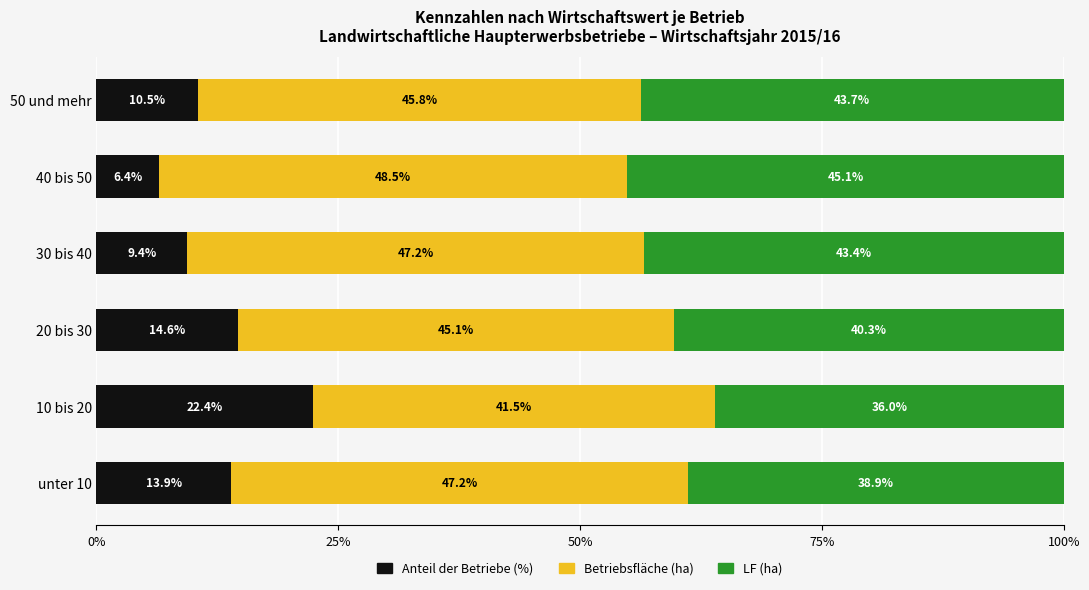

What is the difference between the maximum and minimum values in the Anteil der Betriebe (%) series?

16.0